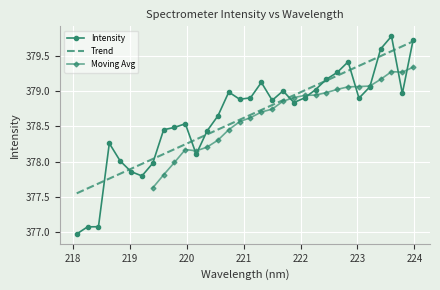

What is the change in value from 218.0596 to 220.7354?

+2.0